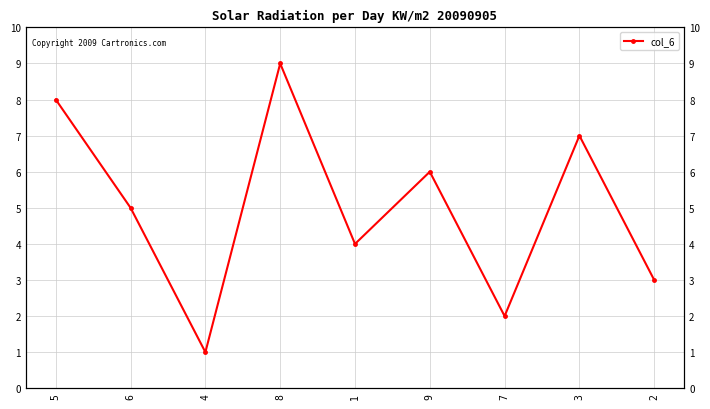

Reading left to right, list all the values displayed in this chart.

8	5	1	9	4	6	2	7	3